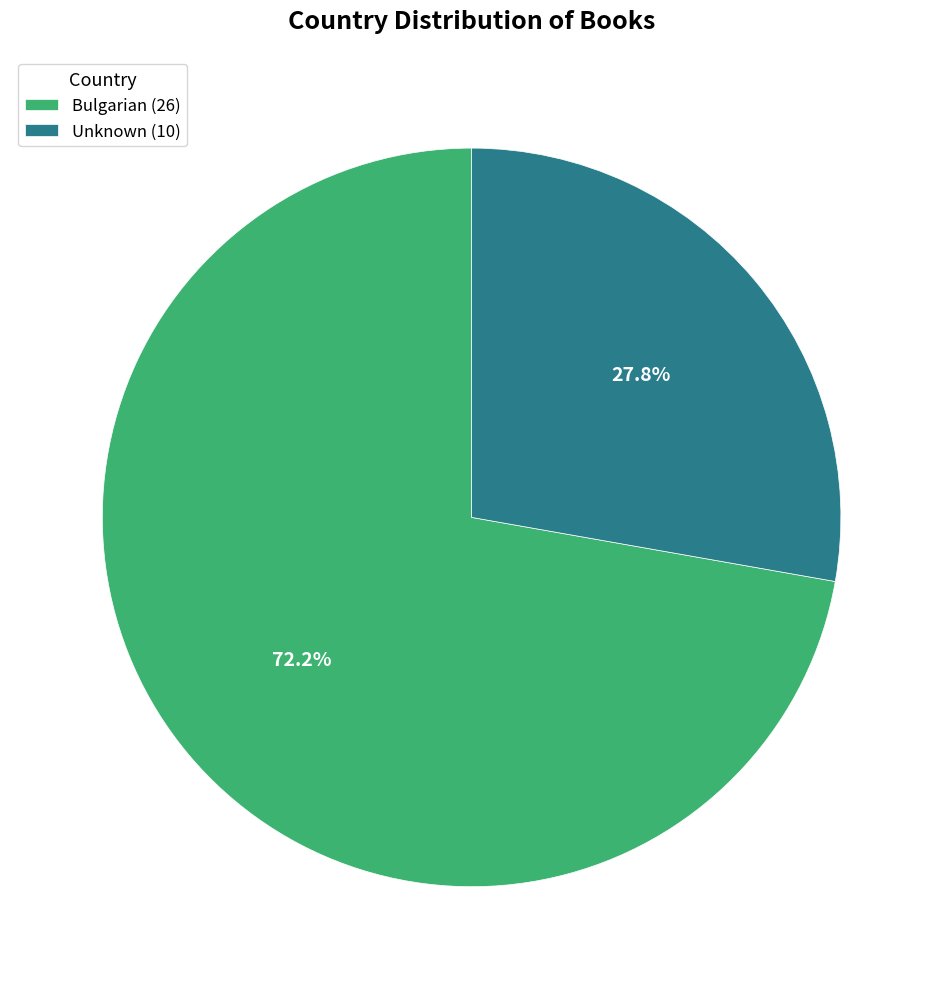

What is the ratio of the value at Bulgarian (26) to the value at Unknown (10)?

2.6